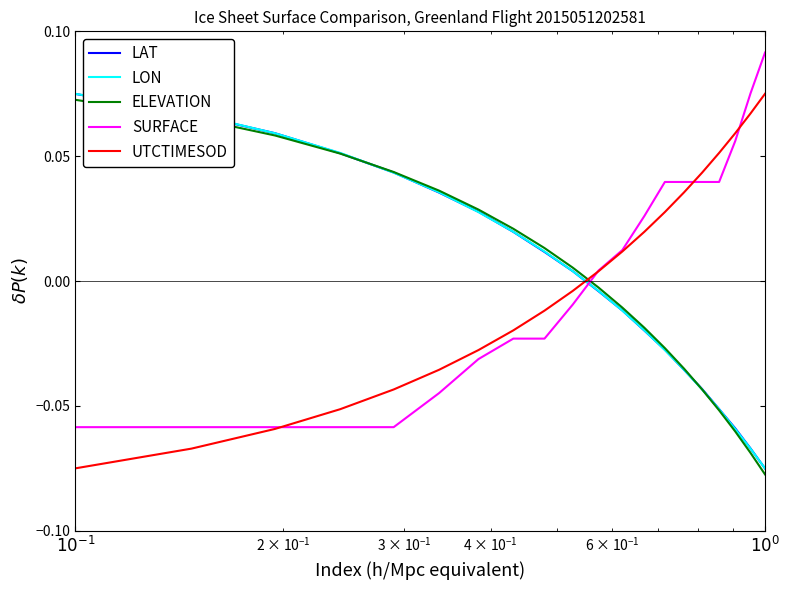

What are all the series names shown in the legend?

LAT, LON, ELEVATION, SURFACE, UTCTIMESOD